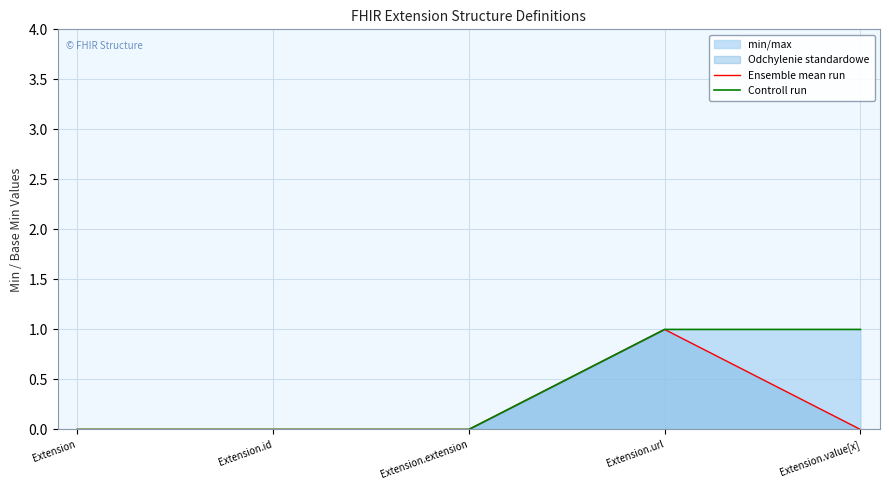

Which category has the lowest value in the Ensemble mean run series?

Extension